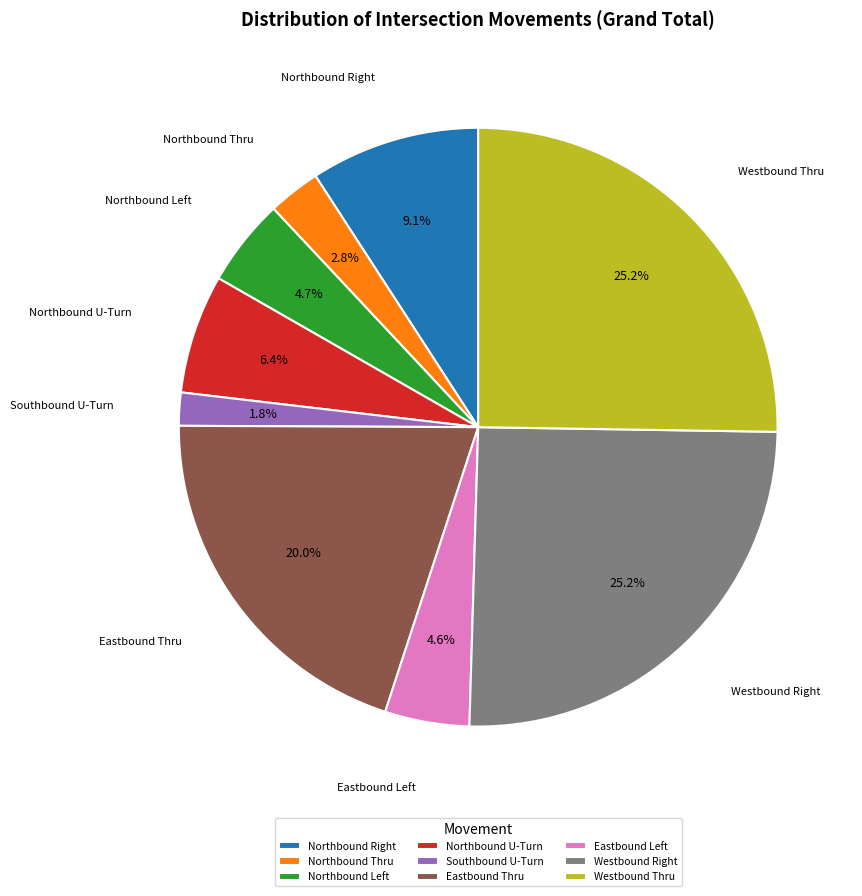

What is the smallest slice in the pie chart?

Southbound U-Turn